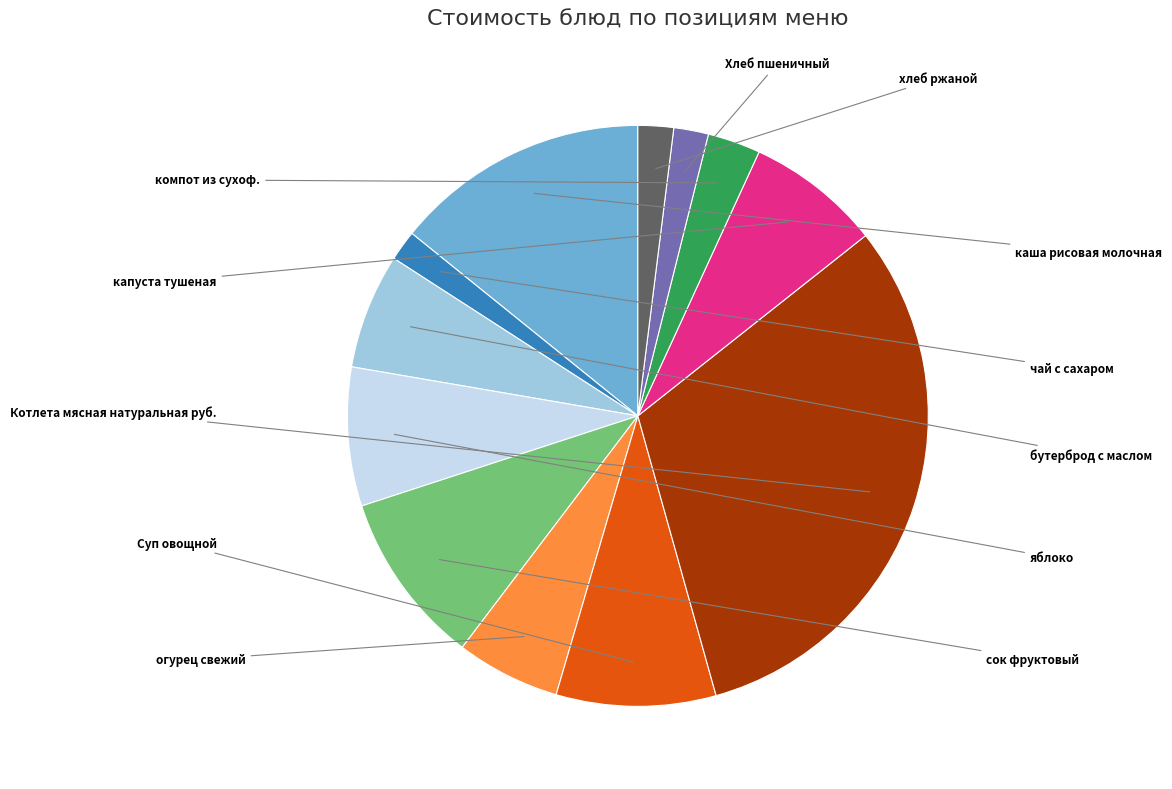

Does any single category account for the majority?

No